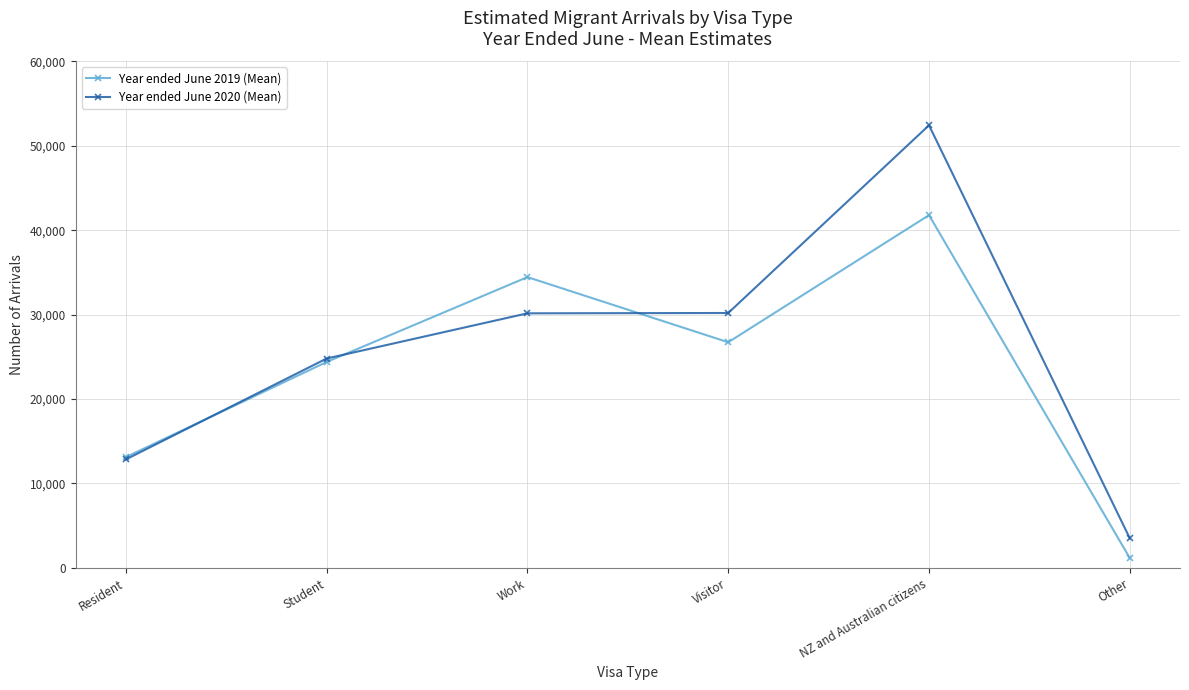

Is it true that Year ended June 2020 (Mean) equals 30197 at Visitor?

True